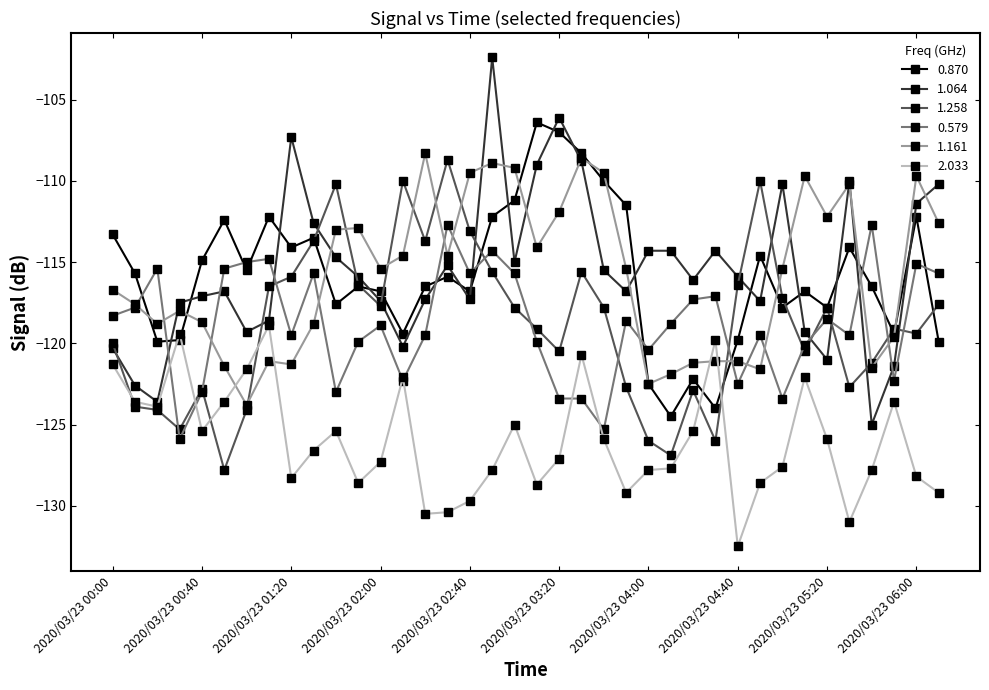

Which series has the widest spread of values?

1.064